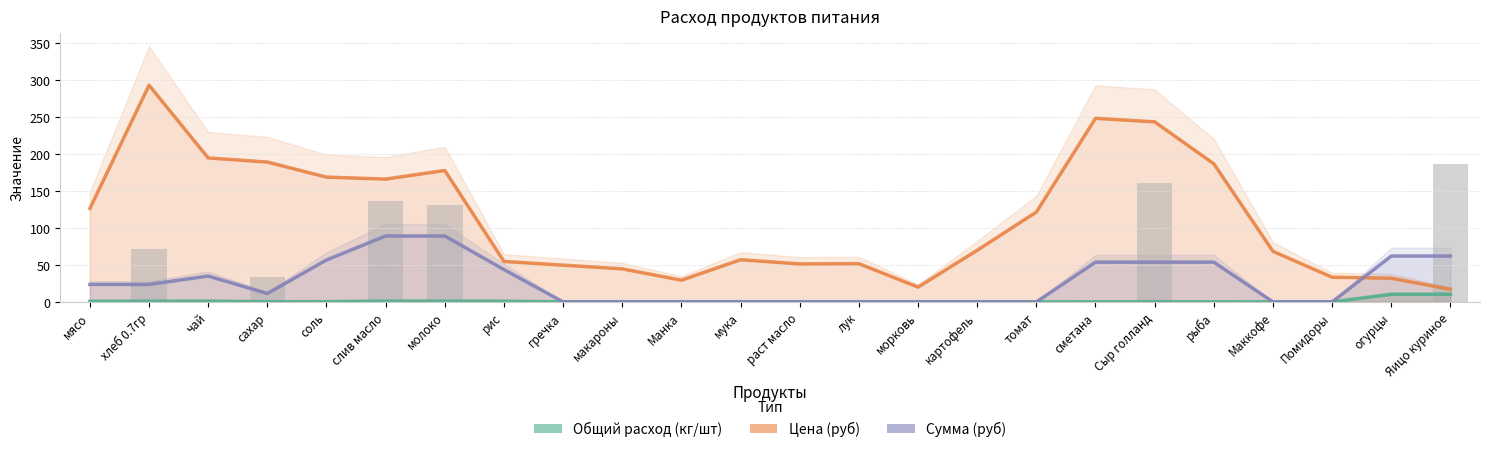

How many values in the Цена (руб) series exceed 69?

12